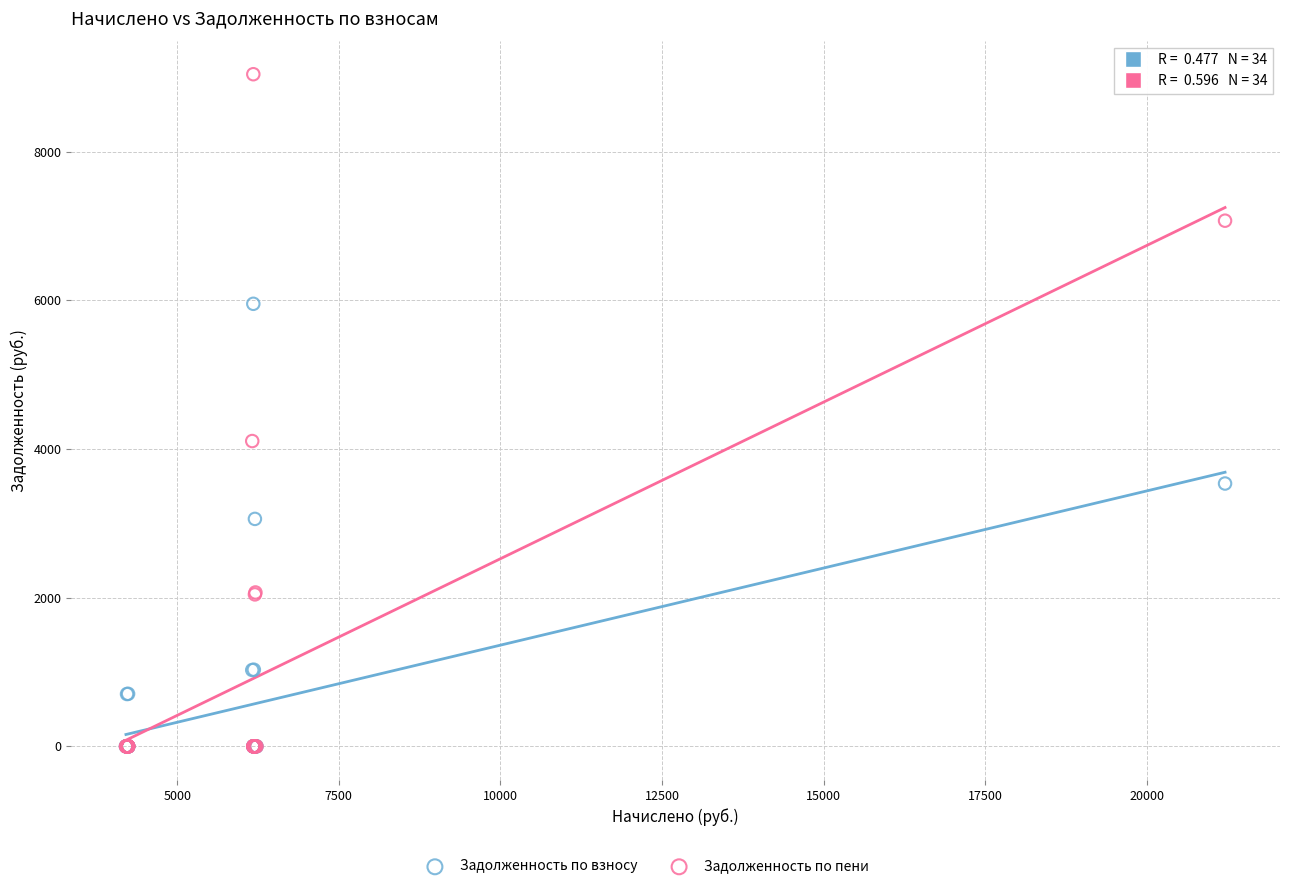

In the Задолженность по пени series, what Y value is closest to 4520?

4106.9